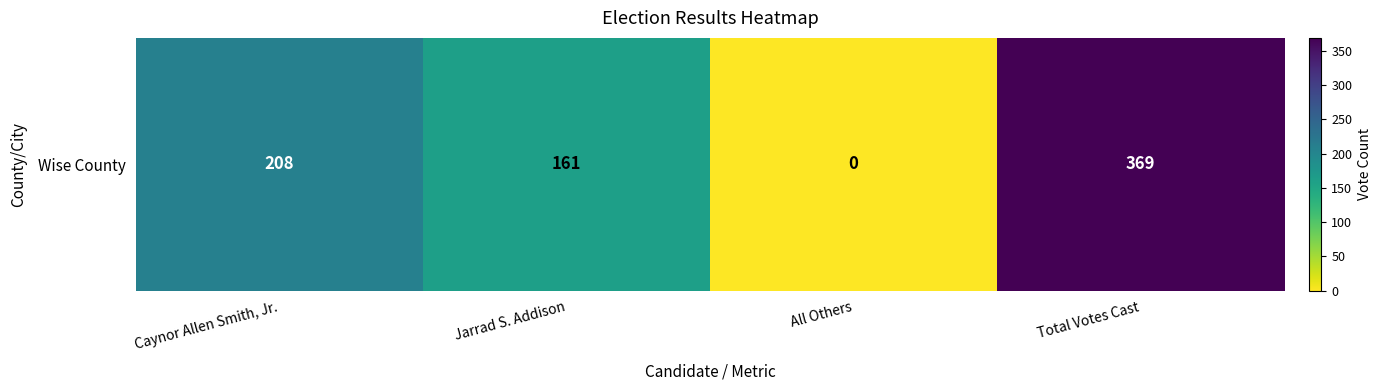

The value at Jarrad S. Addison is 161. True or false?

True